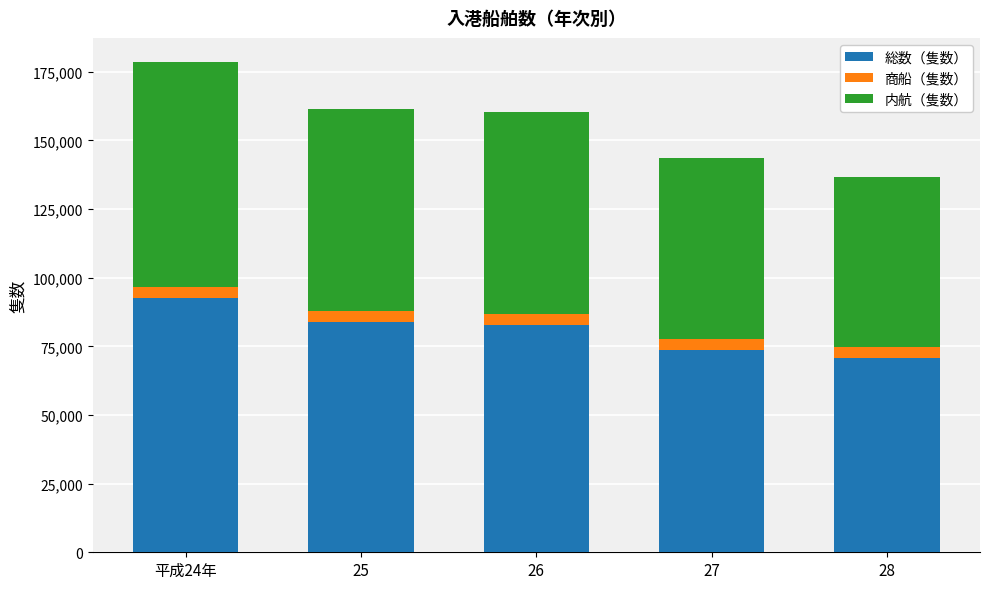

What is the sum of the 総数（隻数） values at 28 and 27?

144398